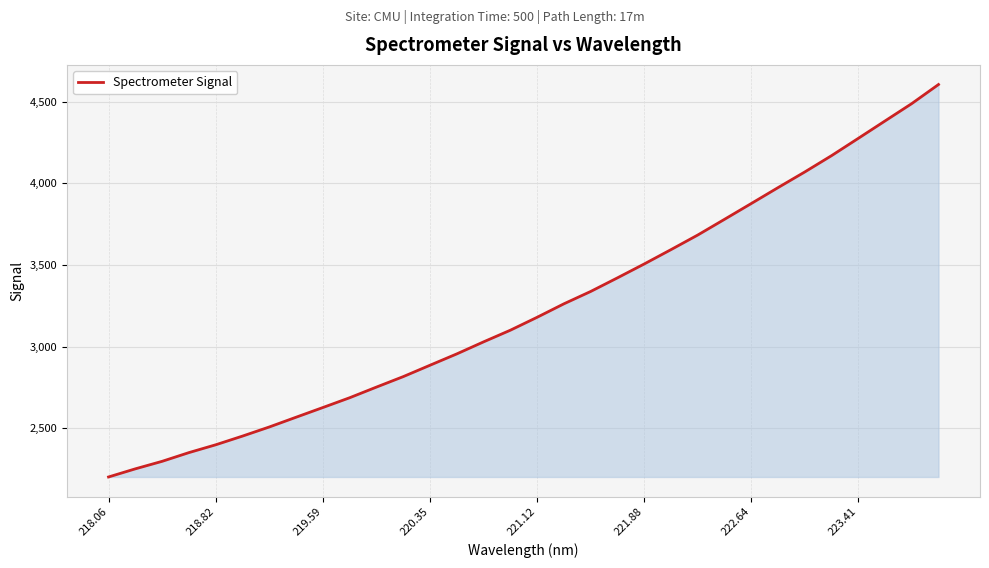

What is the minimum value shown in the chart?

2201.4